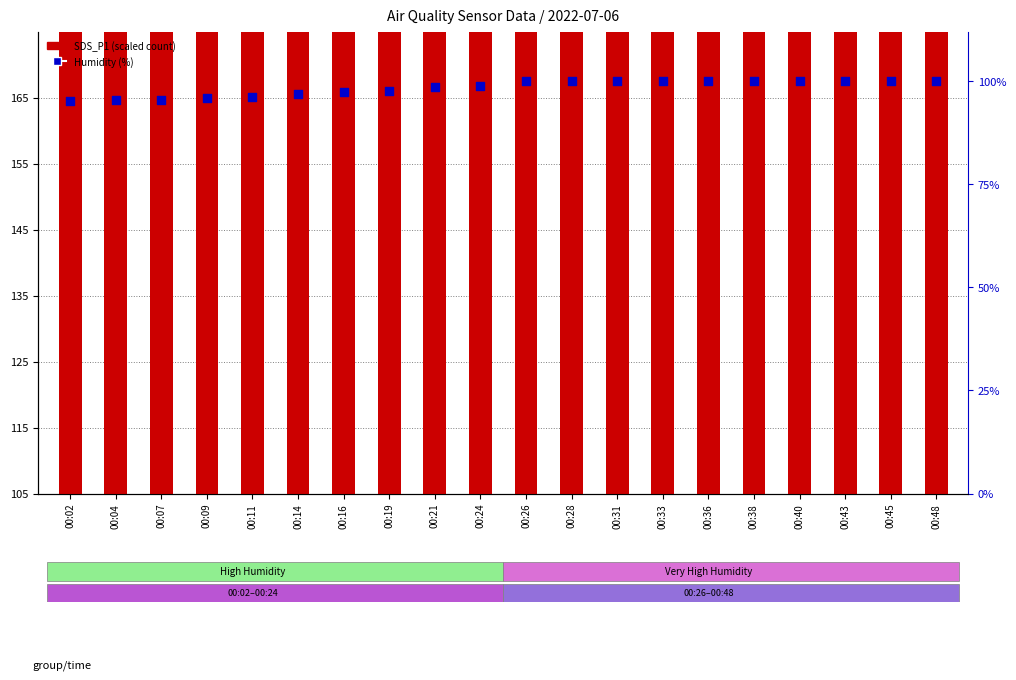

What are all the series names shown in the legend?

SDS_P1 (scaled), Humidity (%)